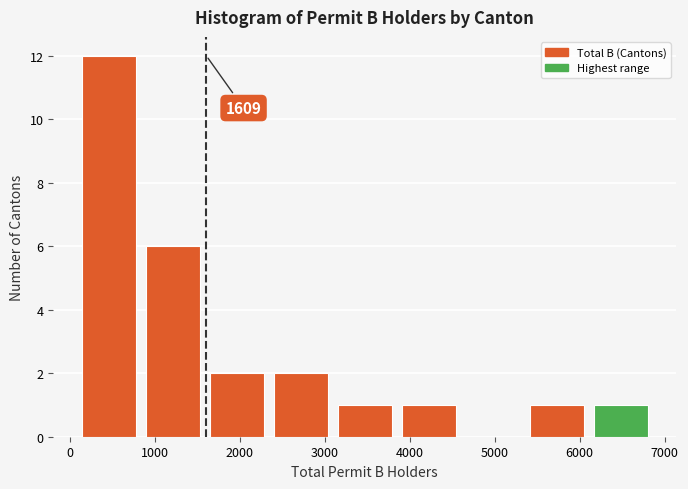

Which range on the x-axis has the tallest bar?

100 to 800